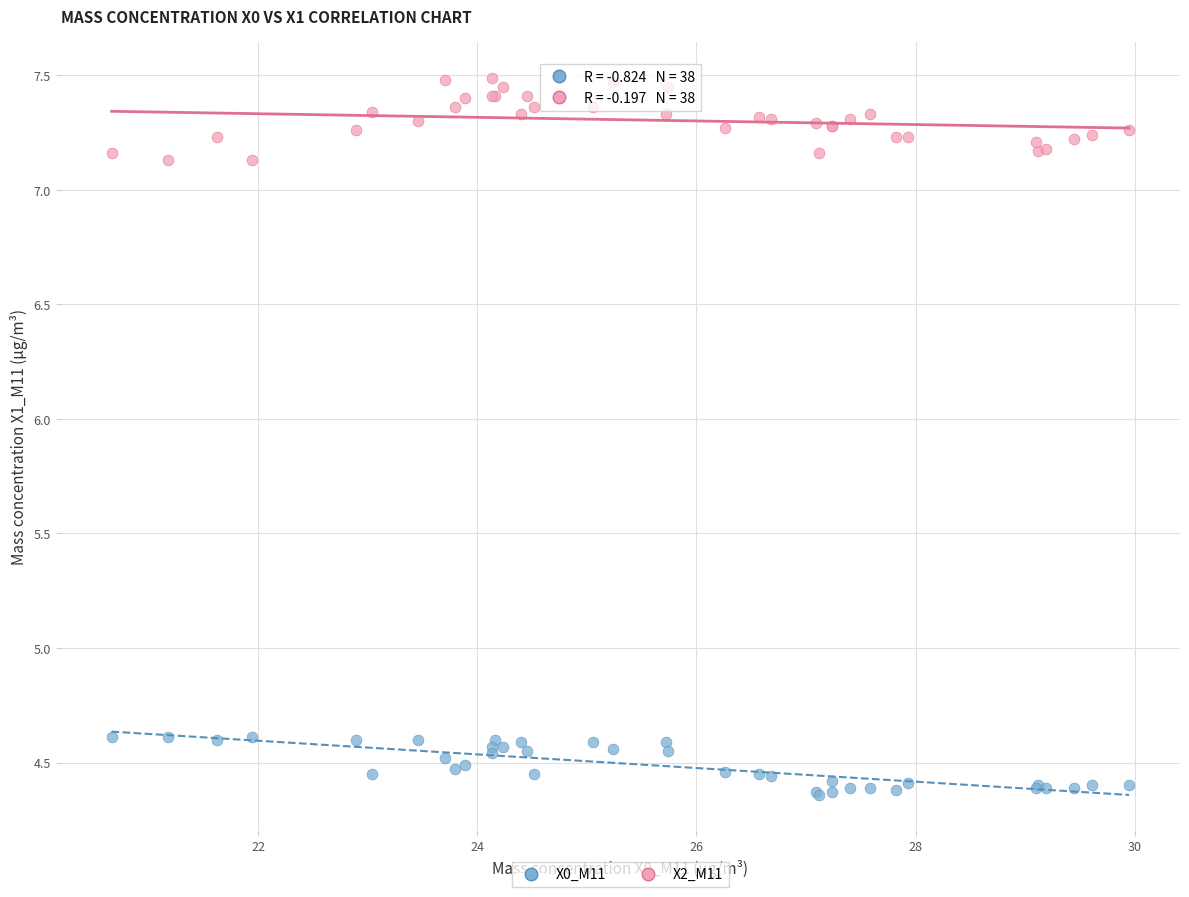

What are all the series names shown in the legend?

X0_M11, X2_M11